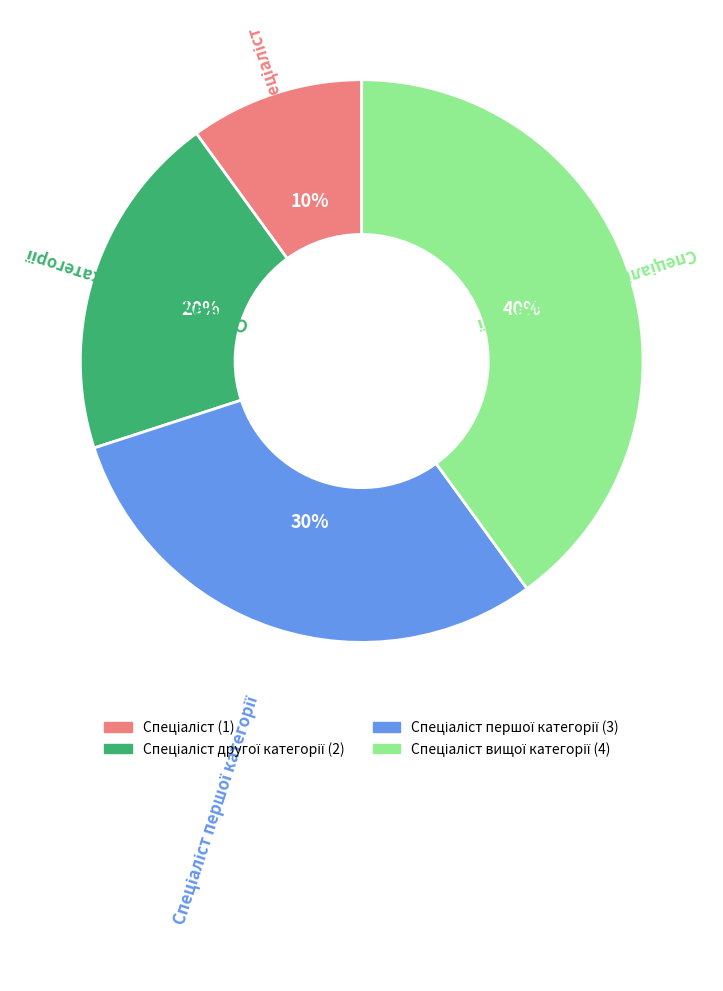

To the nearest percent, what is the average slice percentage?

25%